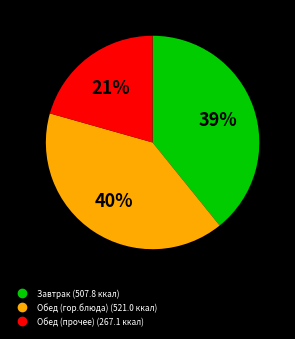

To the nearest percent, what is the average slice percentage?

33%